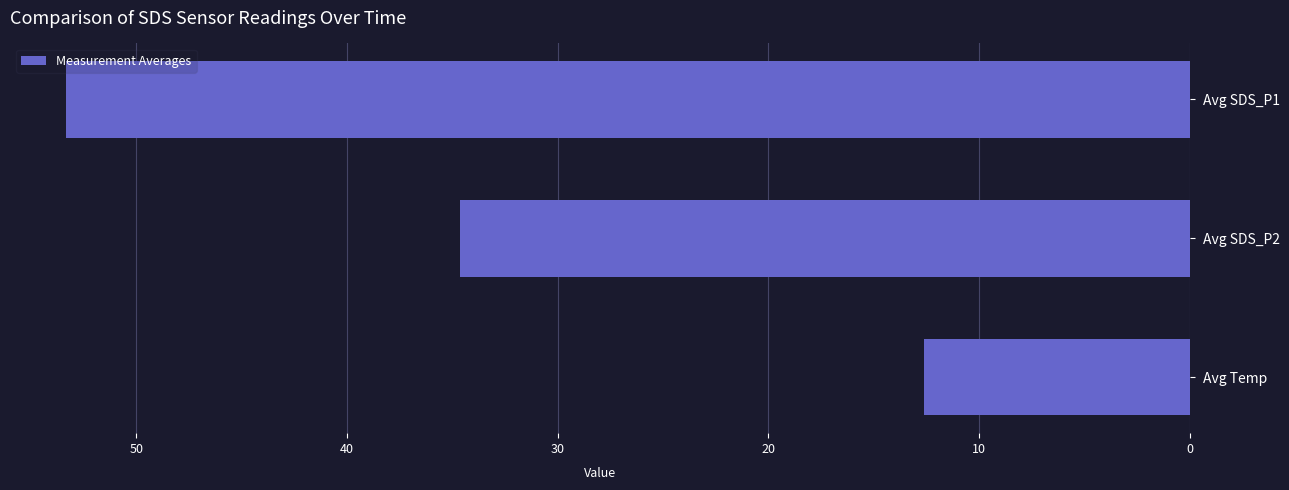

What is the greatest value displayed?

53.3